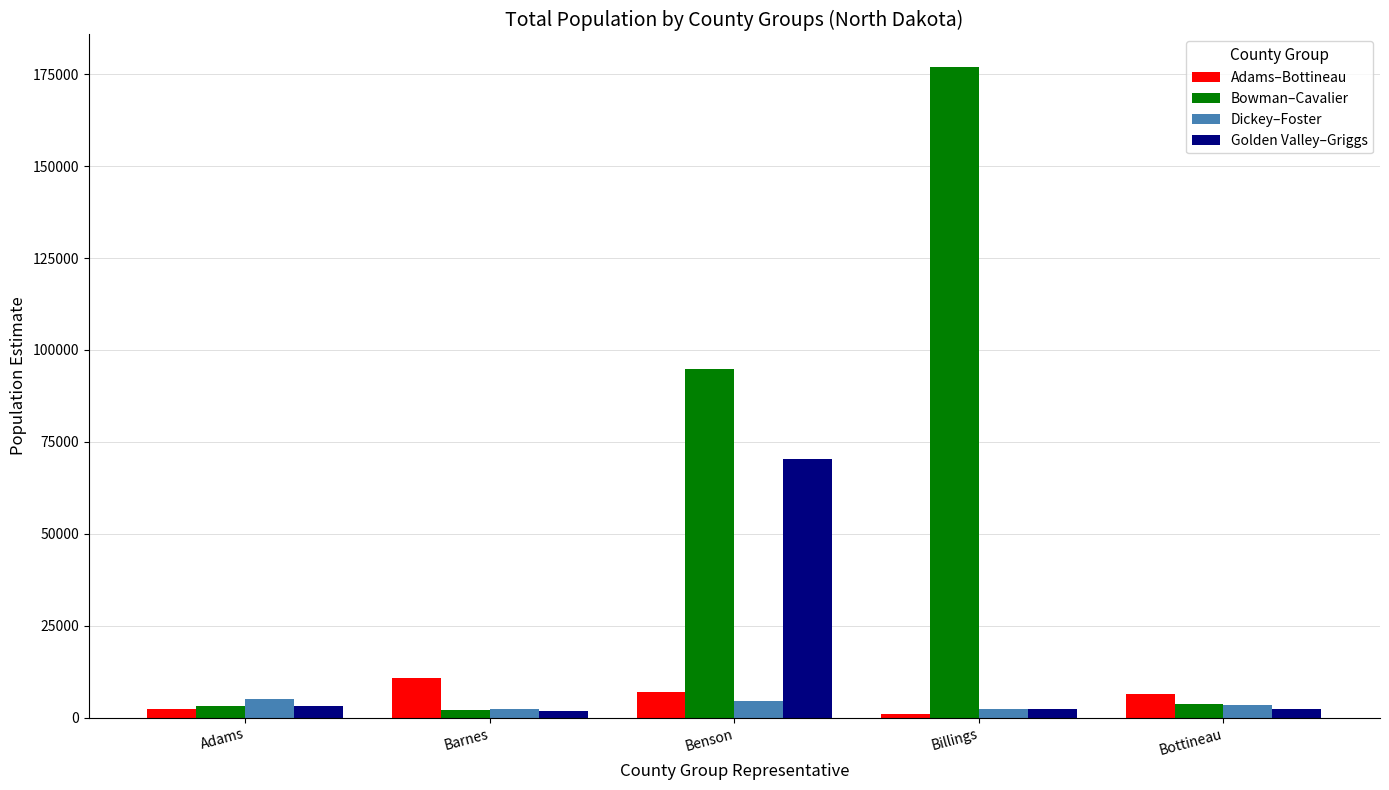

What is the label of the 2nd bar from the right?

Billings